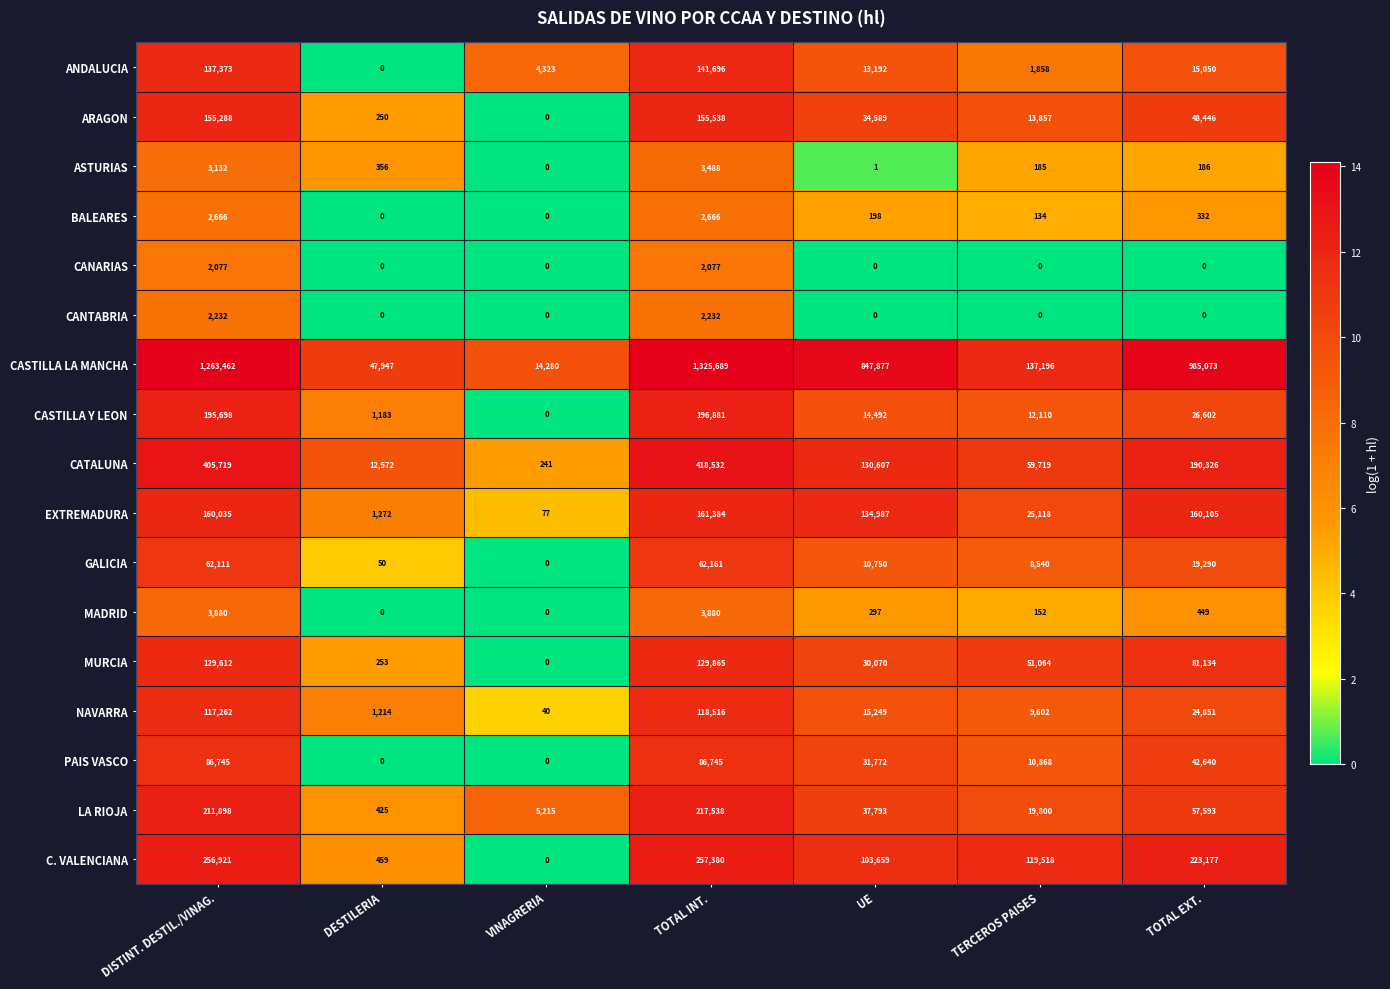

List the series in order of their peak value, highest first.

CASTILLA LA MANCHA, CATALUNA, C. VALENCIANA, LA RIOJA, CASTILLA Y LEON, EXTREMADURA, ARAGON, ANDALUCIA, MURCIA, NAVARRA, PAIS VASCO, GALICIA, MADRID, ASTURIAS, BALEARES, CANTABRIA, CANARIAS